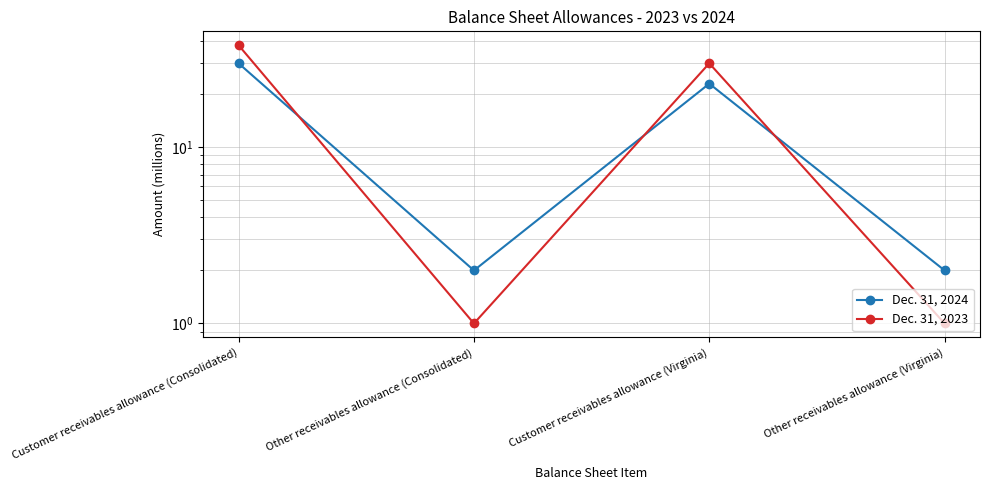

At which label is Dec. 31, 2024 closest to 16?

Customer receivables allowance (Virginia)